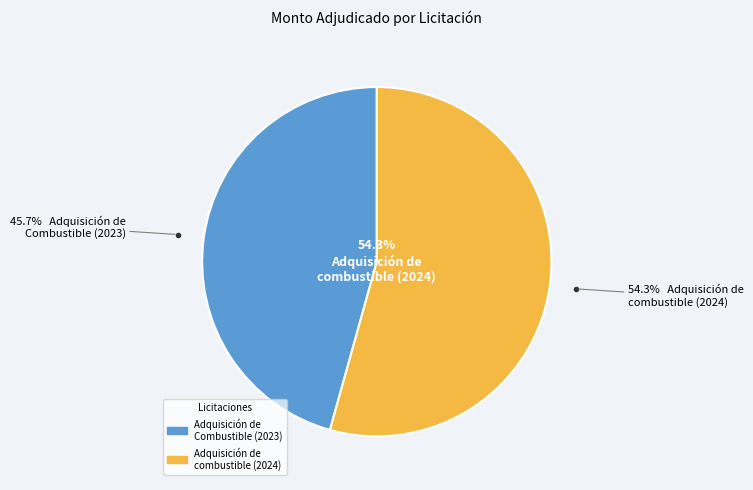

Count the number of slices in the pie.

2